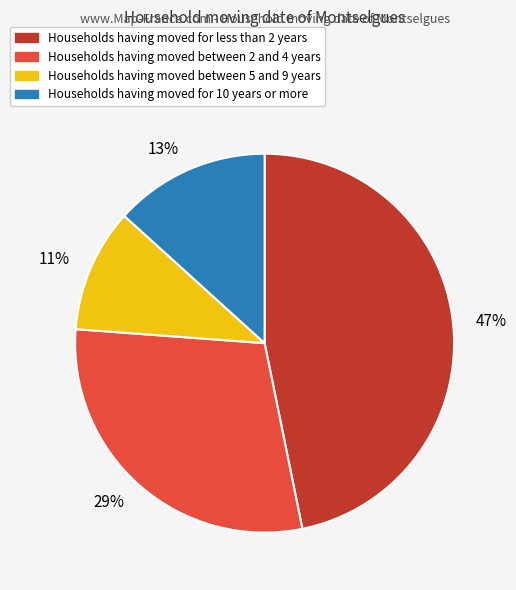

Which category has the smallest portion of the pie?

11%